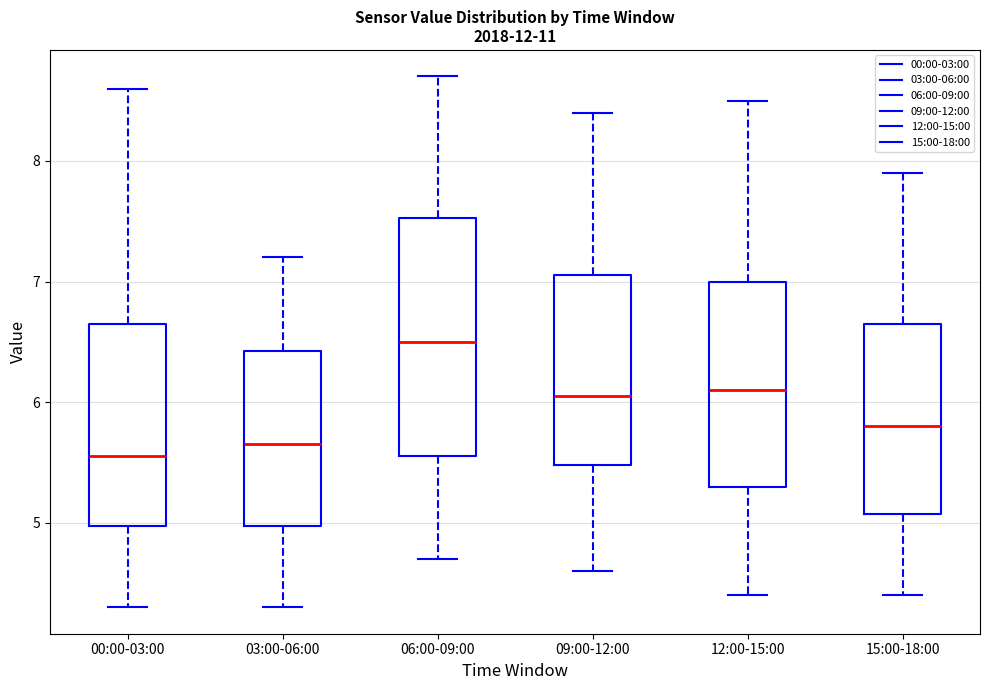

Where is the upper edge of the box for 09:00-12:00 on the y-axis? The values are not printed on the chart, so give them approximately, as read against the axis.

7.1